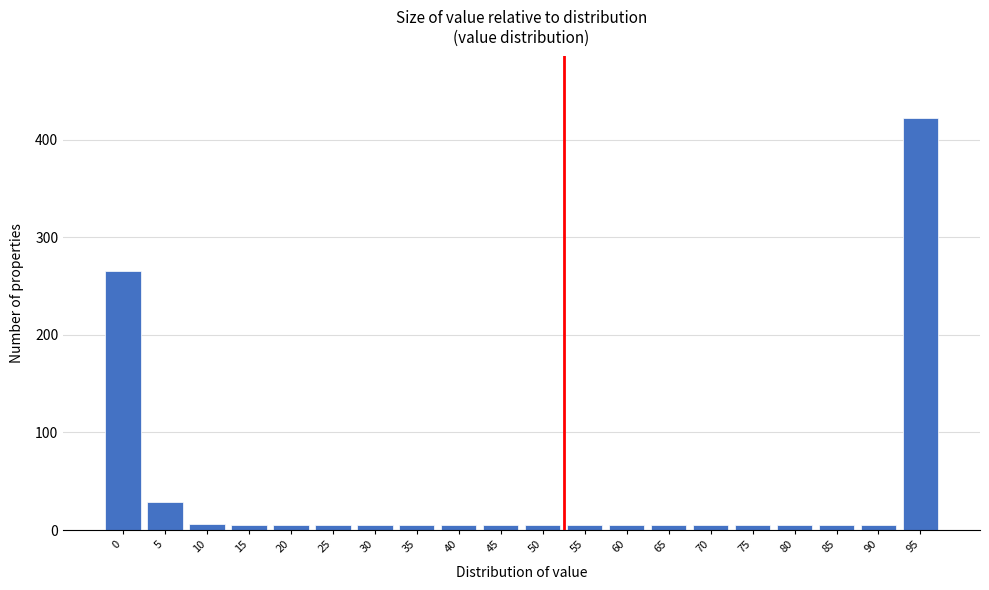

What is the difference between the maximum and minimum values?

417